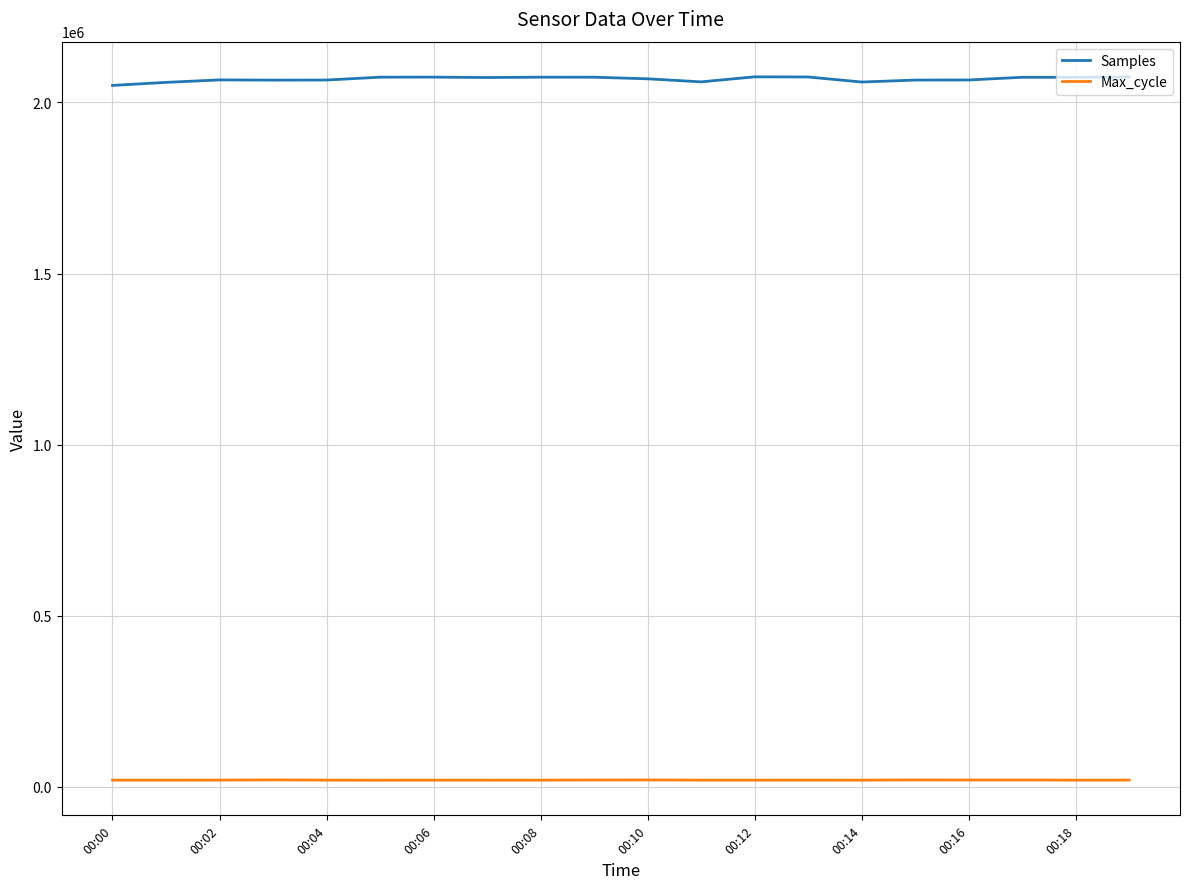

What is the maximum value shown in the chart?

2074976